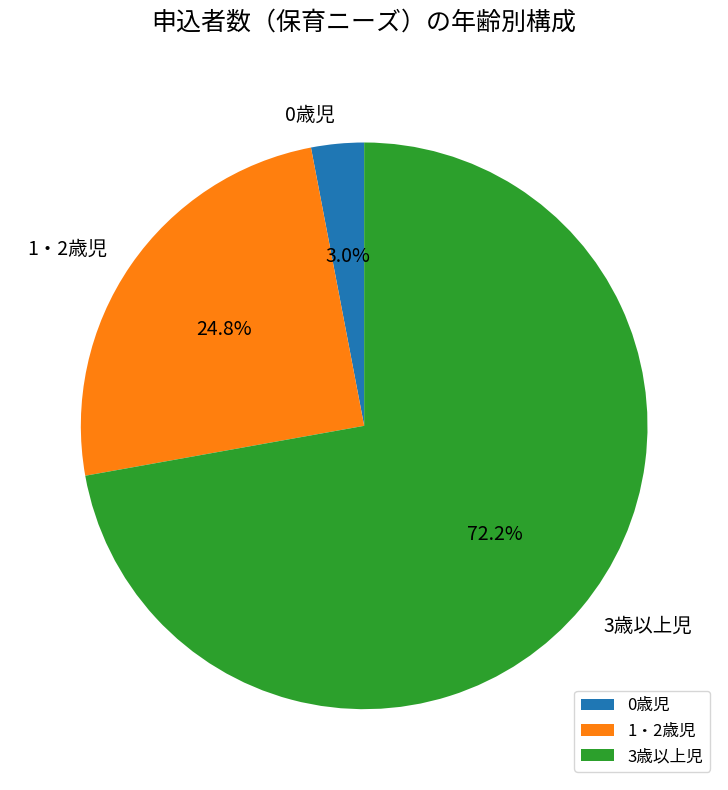

Count the number of slices in the pie.

3